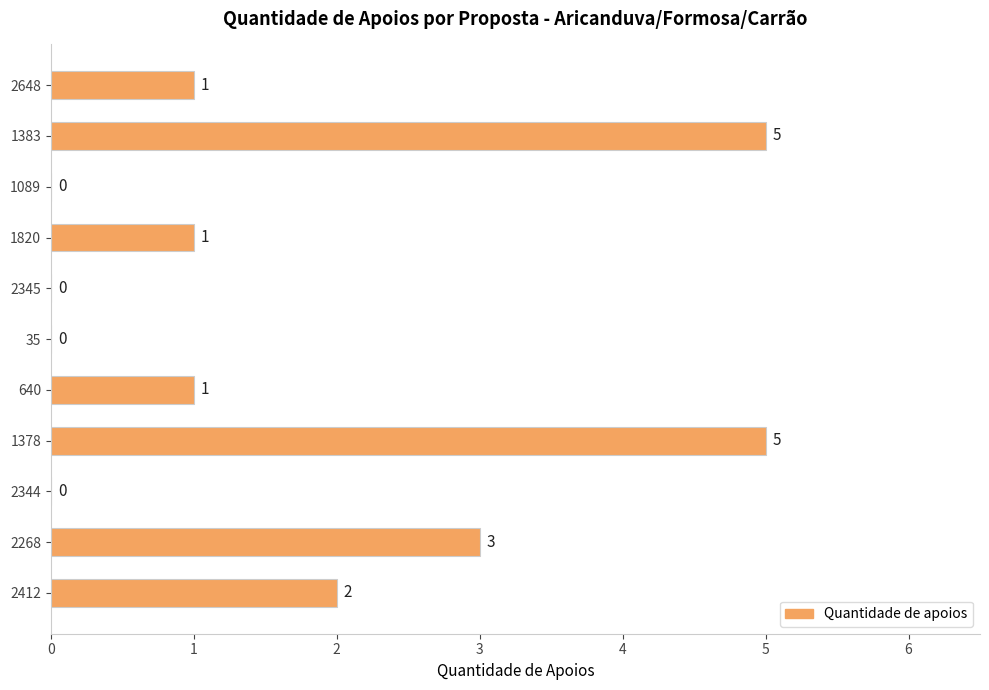

Reading bottom to top, transcribe all the data shown in this chart.

2412=2	2268=3	2344=0	1378=5	640=1	35=0	2345=0	1820=1	1089=0	1383=5	2648=1